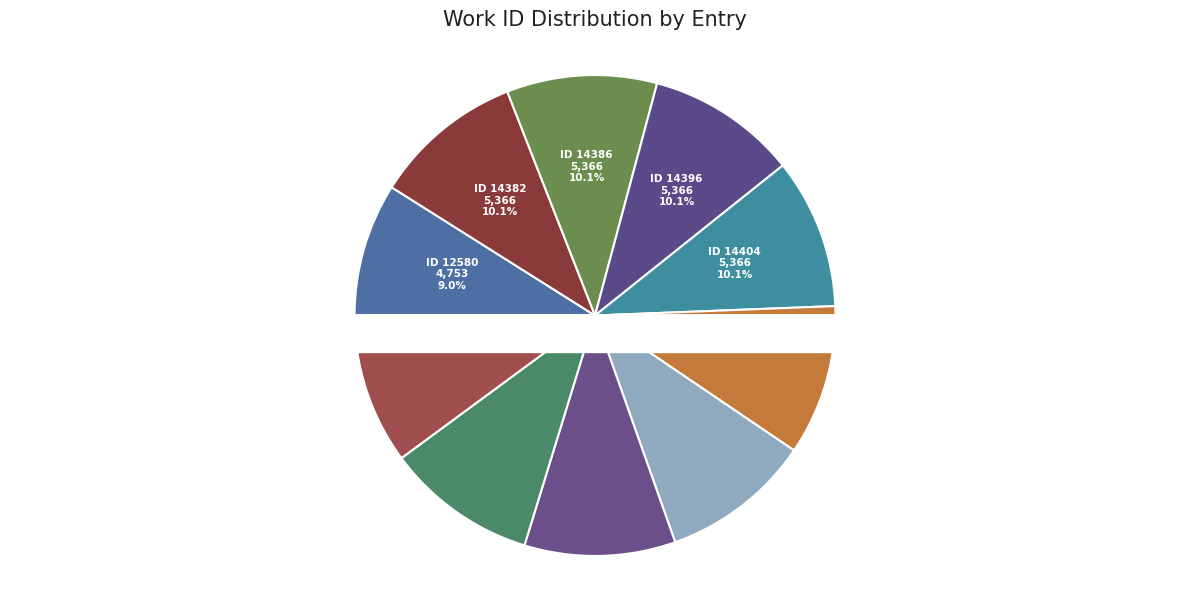

To the nearest percent, what is the average slice percentage?

10%